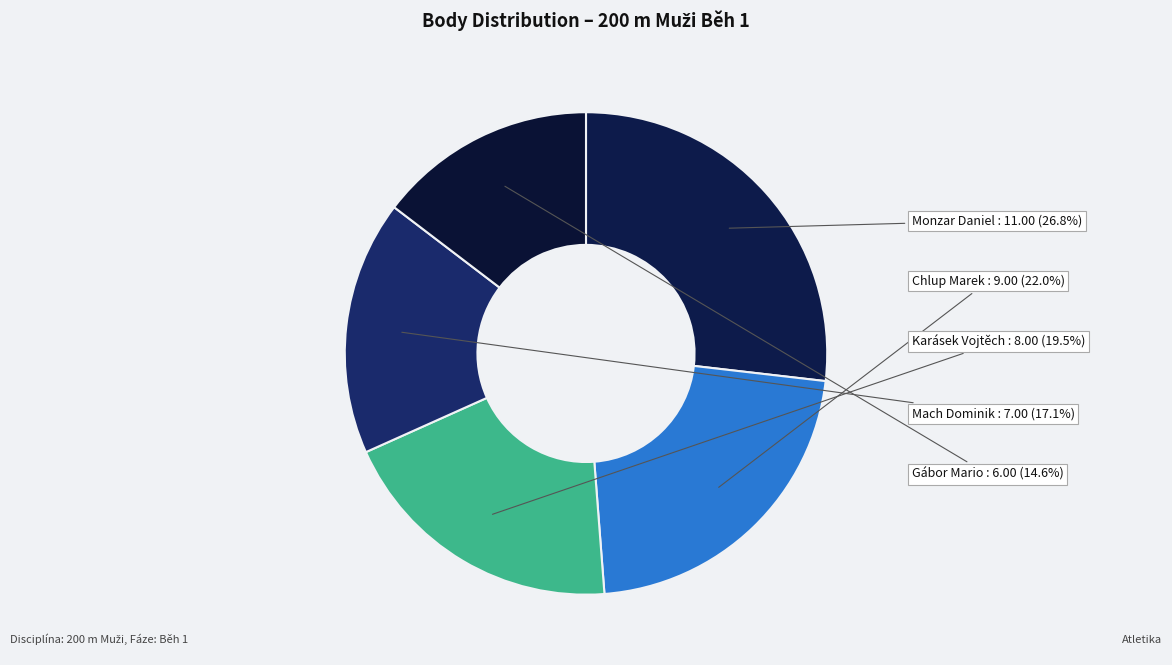

Count the number of slices in the pie.

5